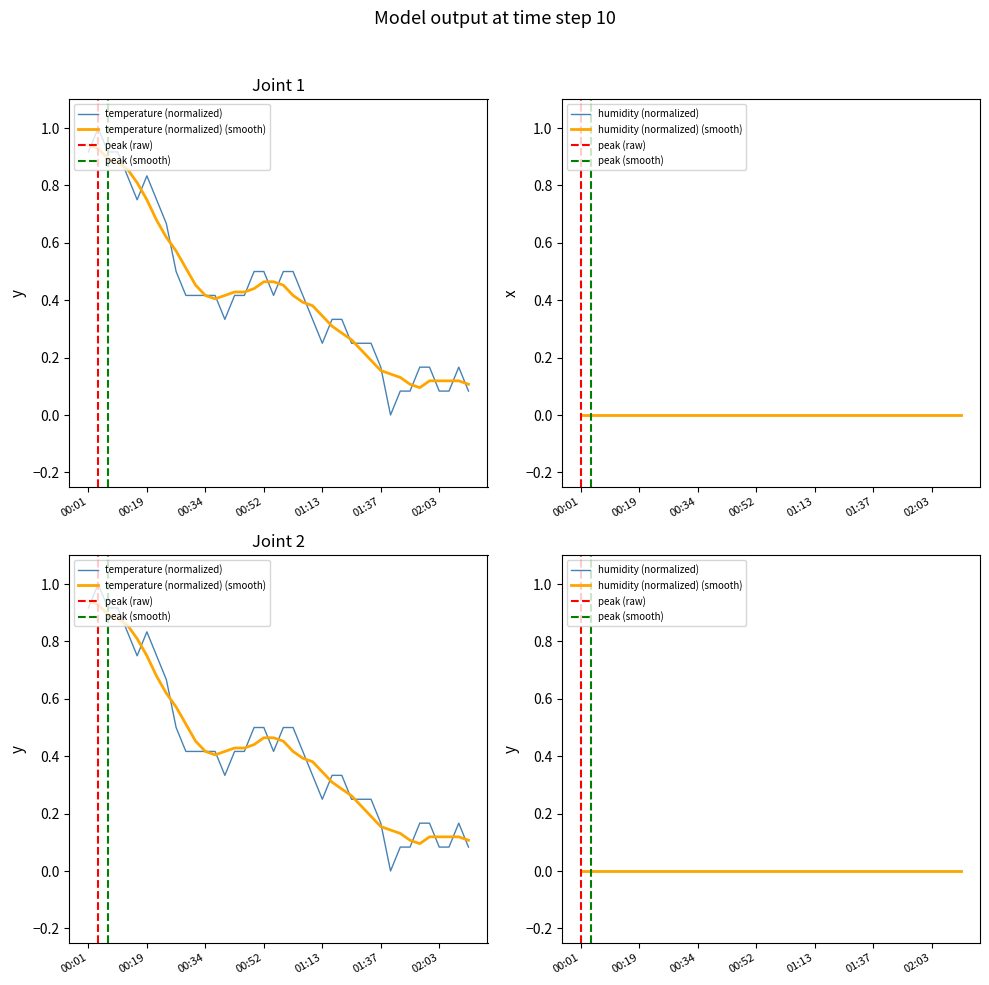

Rank the categories by value from highest to lowest.

00:06, 00:01, 00:09, 00:11, 00:14, 00:19, 00:17, 00:22, 00:24, 00:27, 00:49, 00:52, 00:57, 01:02, 00:29, 00:32, 00:34, 00:37, 00:42, 00:44, 00:54, 01:05, 00:39, 01:08, 01:24, 01:26, 01:13, 01:29, 01:32, 01:34, 01:37, 01:53, 01:58, 02:08, 01:48, 01:50, 02:03, 02:05, 02:10, 01:45